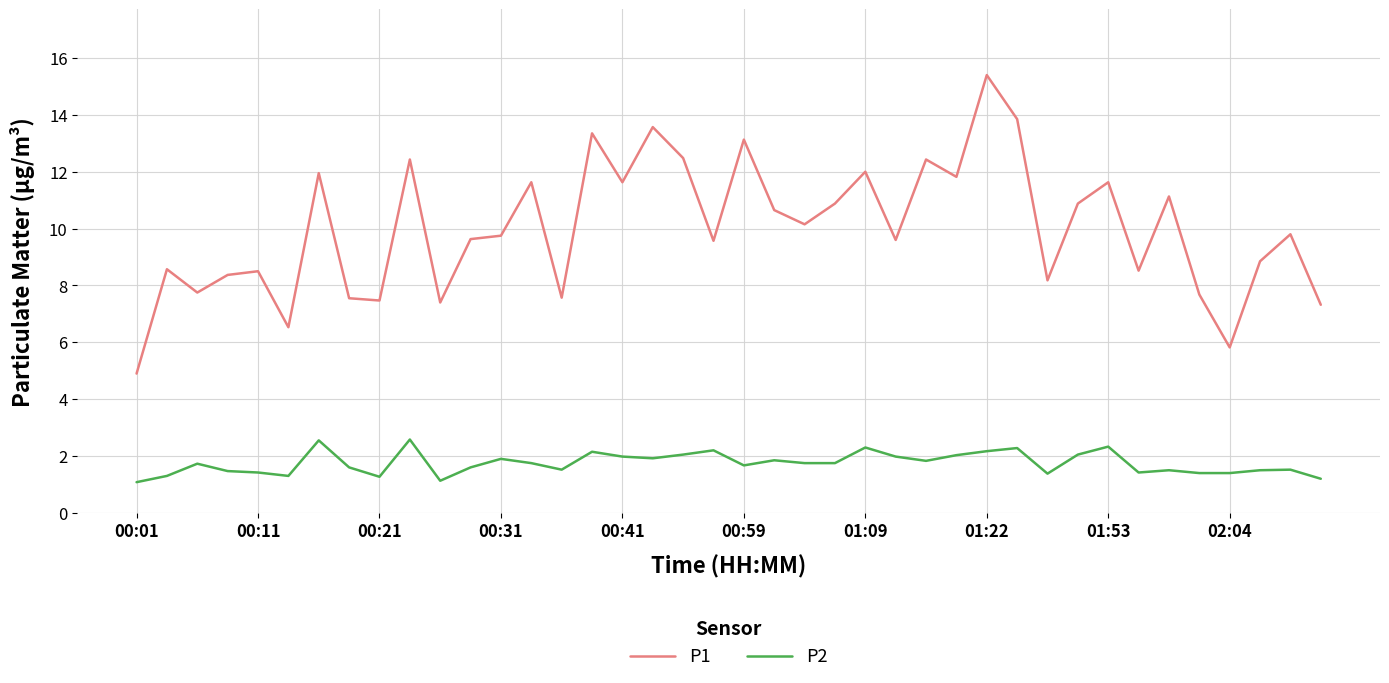

What is the minimum value shown in the chart?

1.1